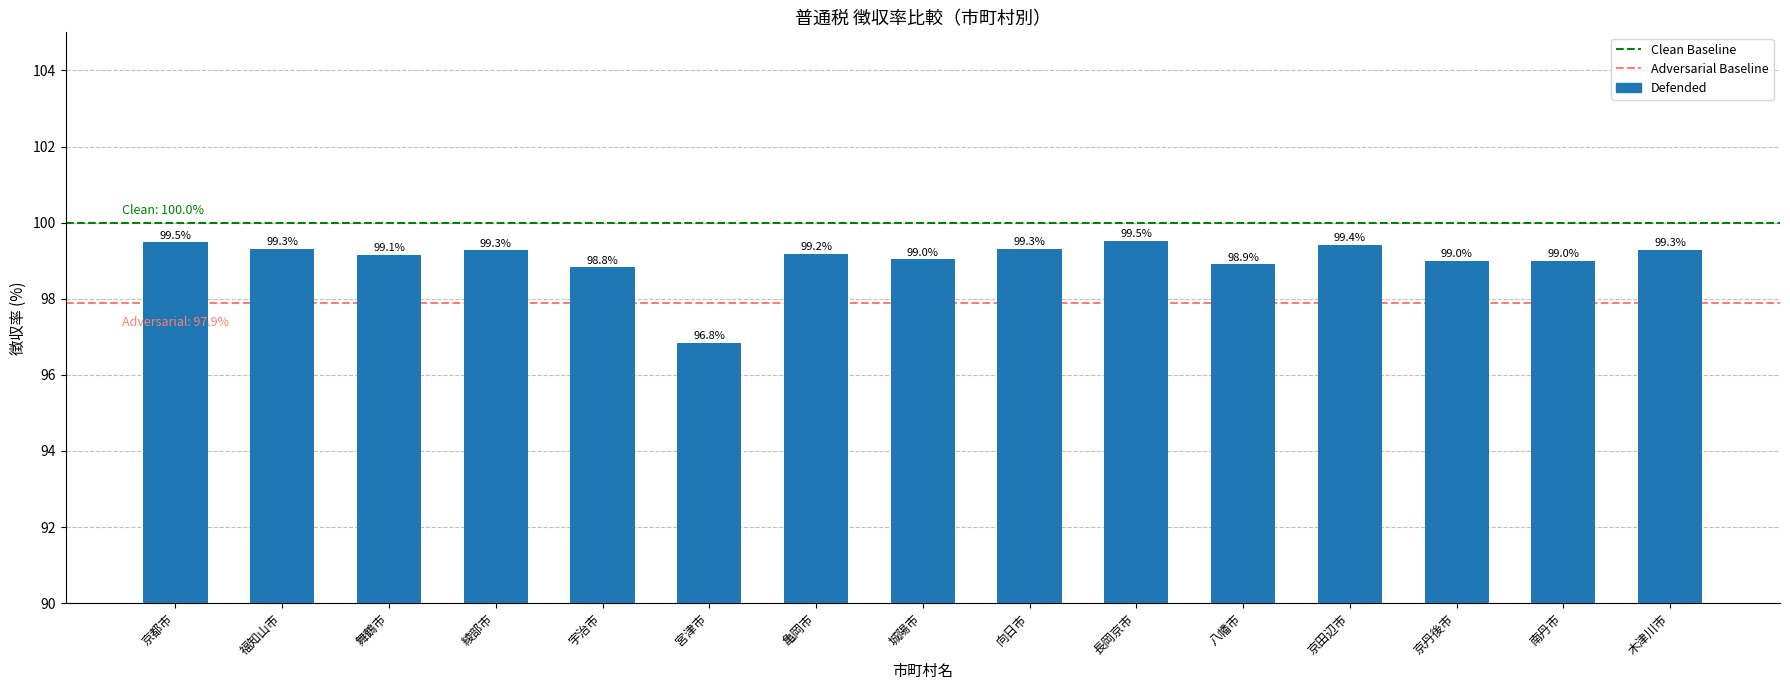

What is the change in value from 京都市 to 舞鶴市?

-0.3